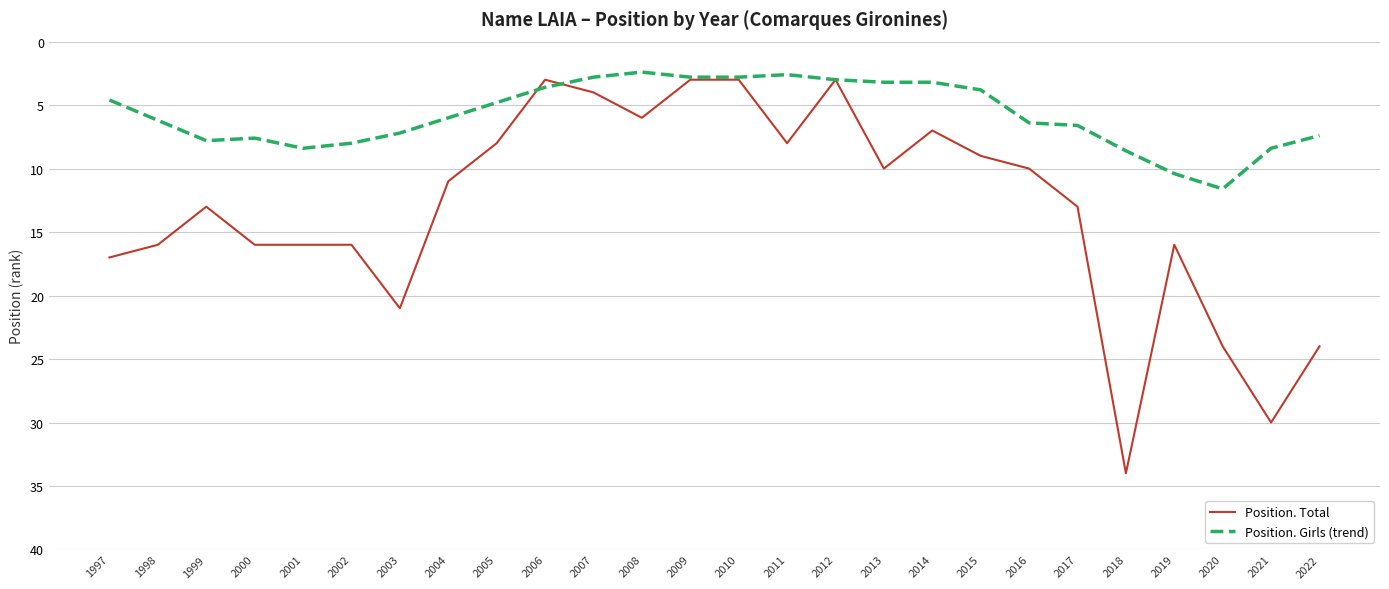

Which series has the widest spread of values?

Position. Total